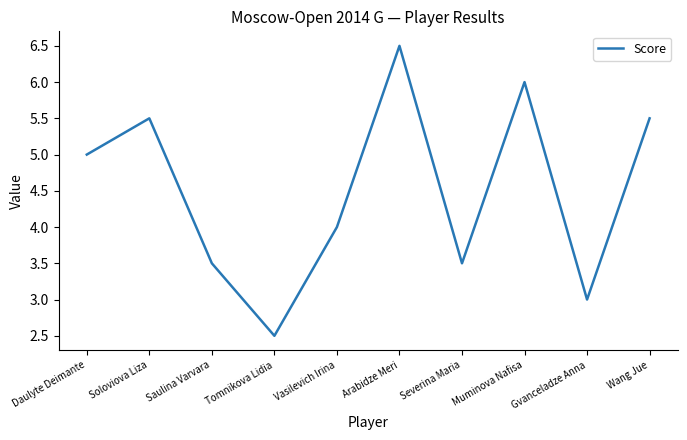

Count the values in the range 3 to 5.

5